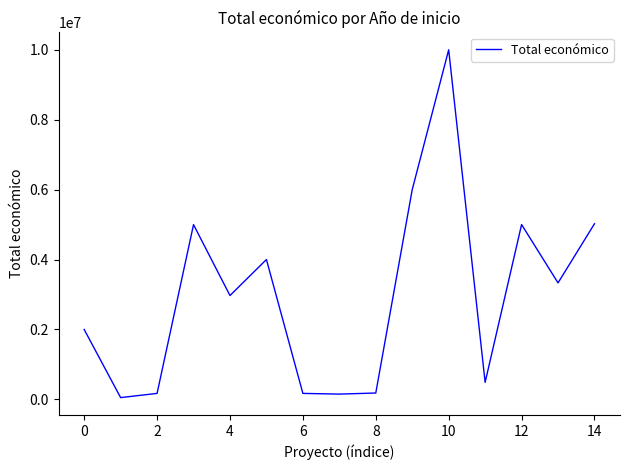

The value at 0 is 773353. True or false?

False